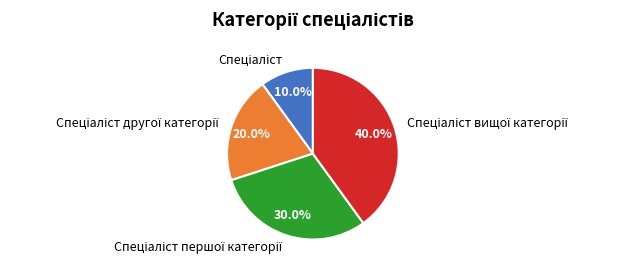

Is there a majority slice in this chart?

No